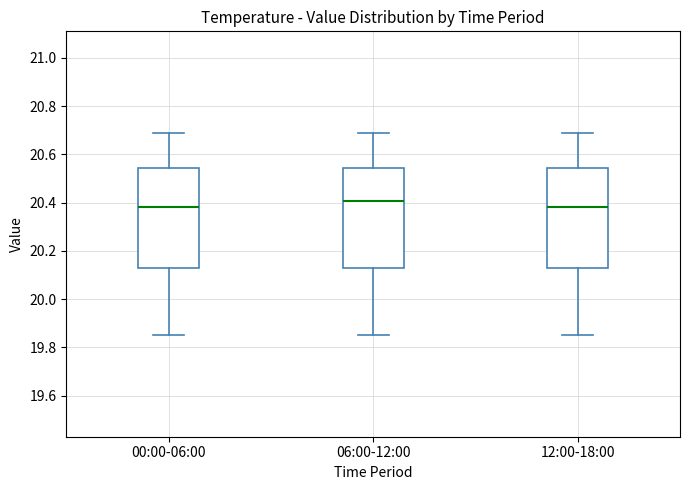

Where does the lower whisker of the box for 06:00-12:00 end on the y-axis? The values are not printed on the chart, so give them approximately, as read against the axis.

19.86